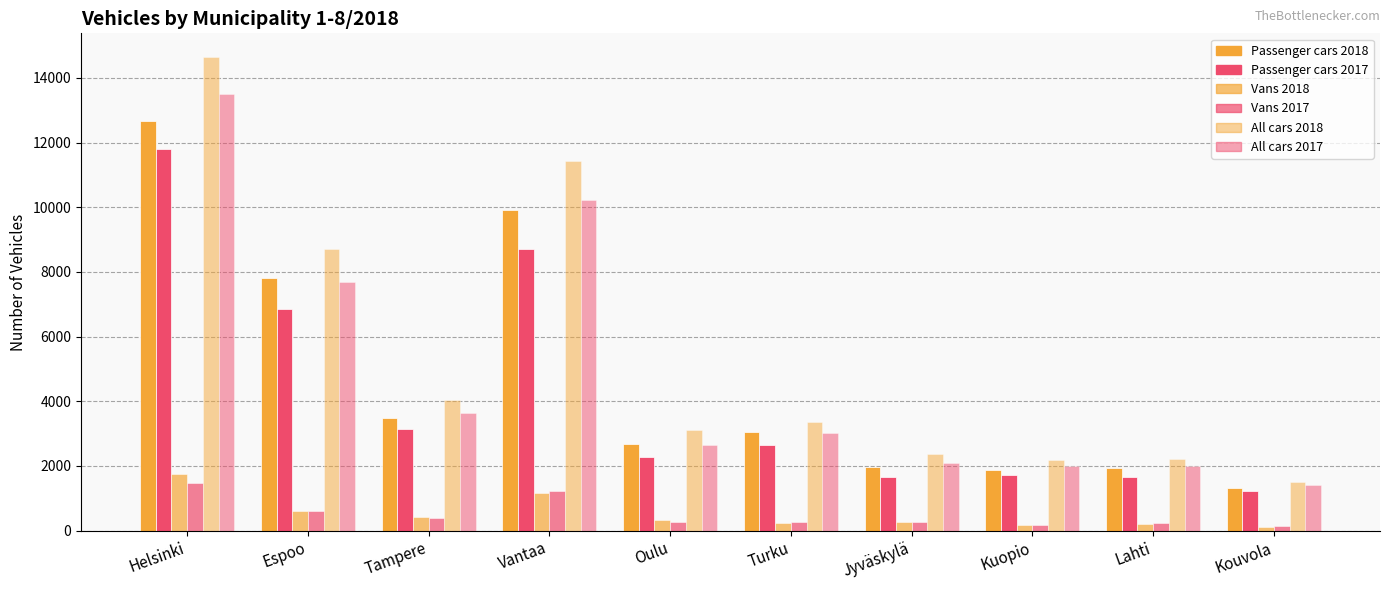

Which series has the widest spread of values?

All cars 2018